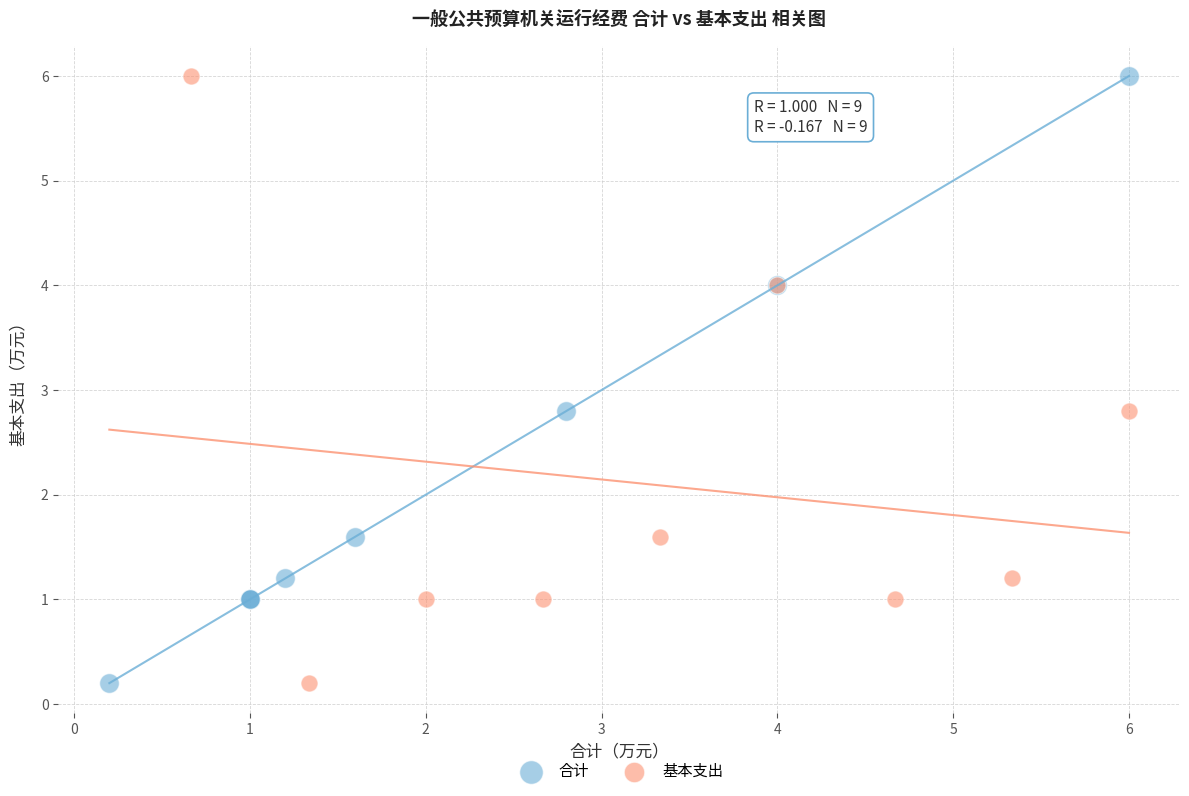

What are all the series names shown in the legend?

合计, 基本支出